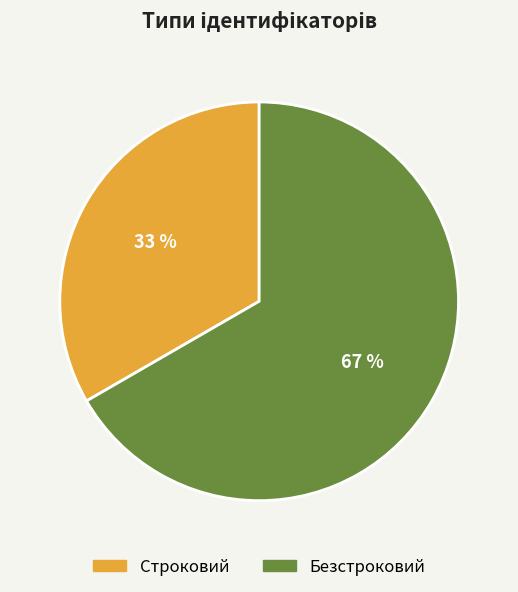

To the nearest percent, what portion does Безстроковий represent?

67%